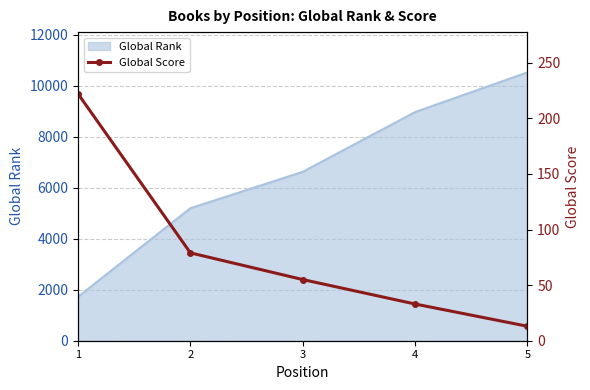

What is the average value?

80